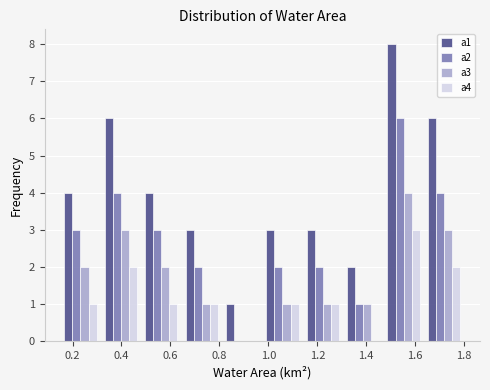

Reading left to right, transcribe this chart: for each range on the x-axis, give the height of each series' bar. Neither the bar edges nor the heights are printed on the chart, so give them approximately, as read against the axes.

0.150 to 0.315: a1=4	a2=3	a3=2	a4=1
0.315 to 0.480: a1=6	a2=4	a3=3	a4=2
0.480 to 0.645: a1=4	a2=3	a3=2	a4=1
0.645 to 0.810: a1=3	a2=2	a3=1	a4=1
0.810 to 0.975: a1=1	a2=0	a3=0	a4=0
0.975 to 1.140: a1=3	a2=2	a3=1	a4=1
1.140 to 1.305: a1=3	a2=2	a3=1	a4=1
1.305 to 1.470: a1=2	a2=1	a3=1	a4=0
1.470 to 1.635: a1=8	a2=6	a3=4	a4=3
1.635 to 1.800: a1=6	a2=4	a3=3	a4=2